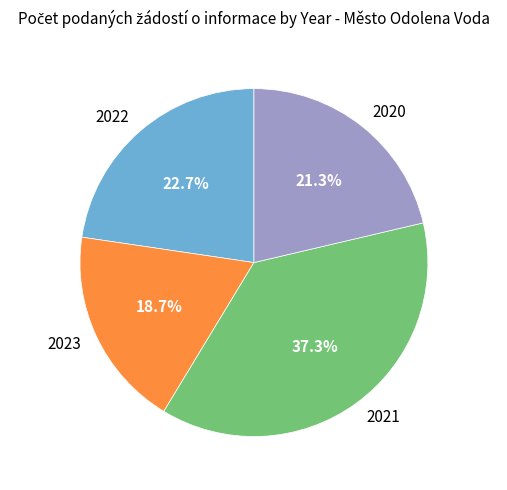

What is the smallest slice in the pie chart?

2023